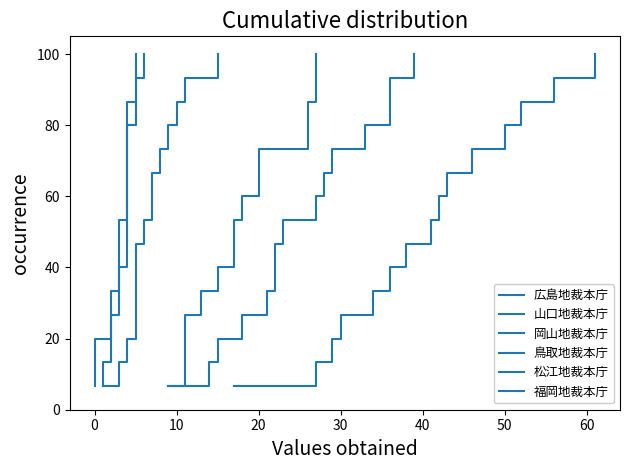

What are all the series names shown in the legend?

広島地裁本庁, 山口地裁本庁, 岡山地裁本庁, 鳥取地裁本庁, 松江地裁本庁, 福岡地裁本庁